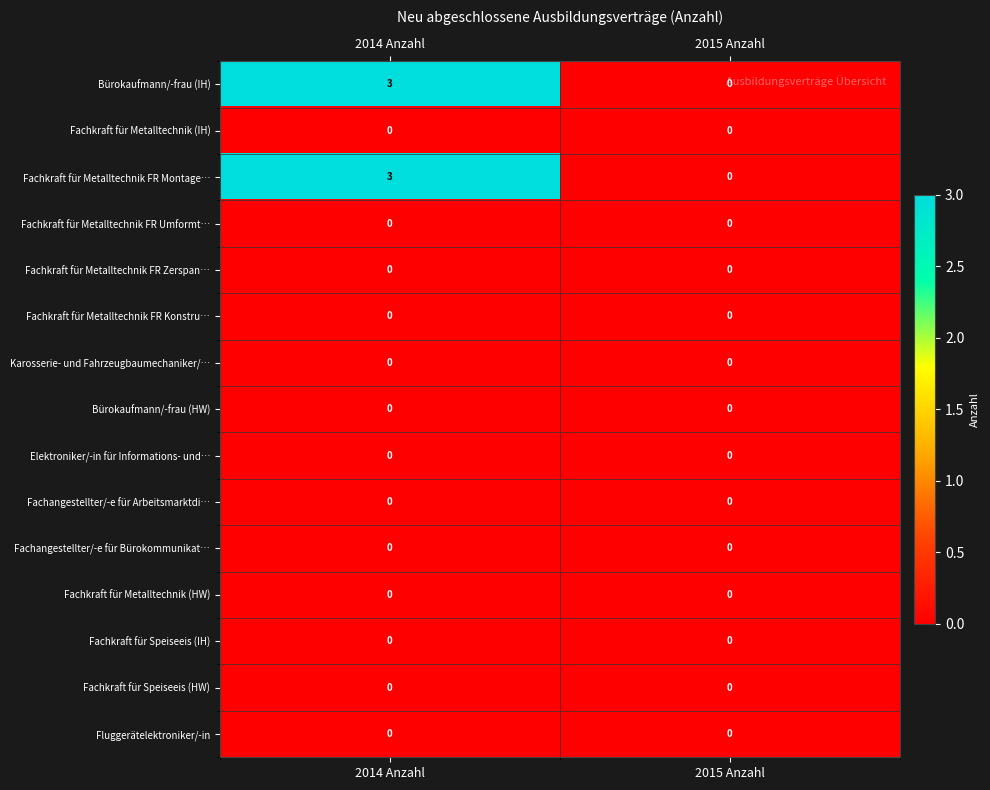

Is it true that Bürokaufmann/-frau (IH) equals 0 at 2015 Anzahl?

True